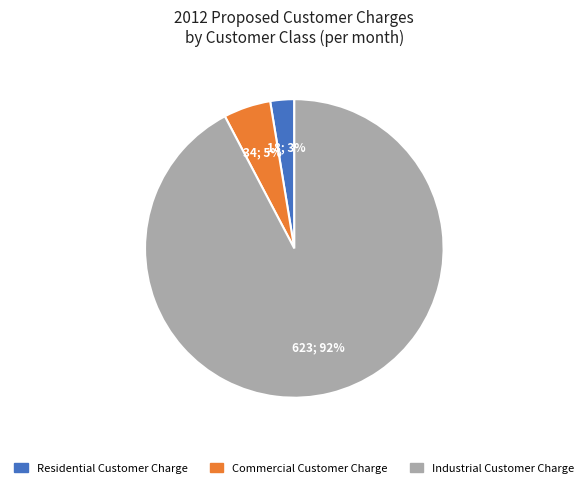

To the nearest percent, what is the average slice percentage?

33%